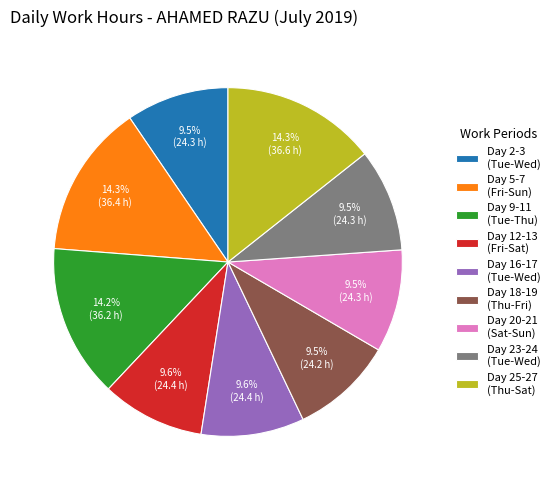

Is there any slice that represents more than half of the pie?

No